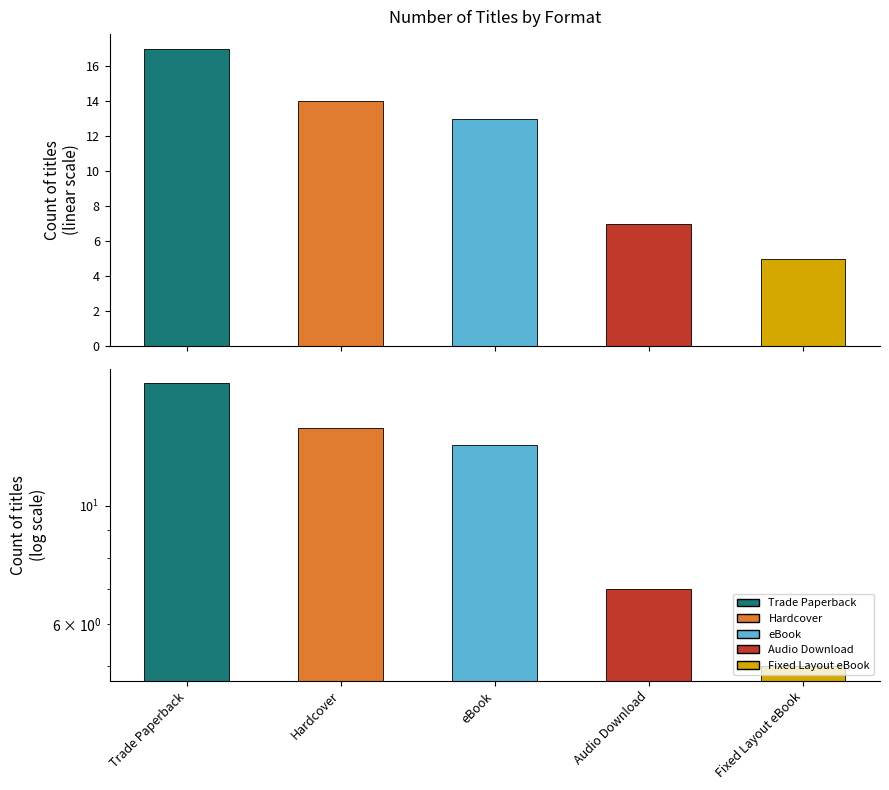

The chart shows a value of 13 at eBook. True or false?

True